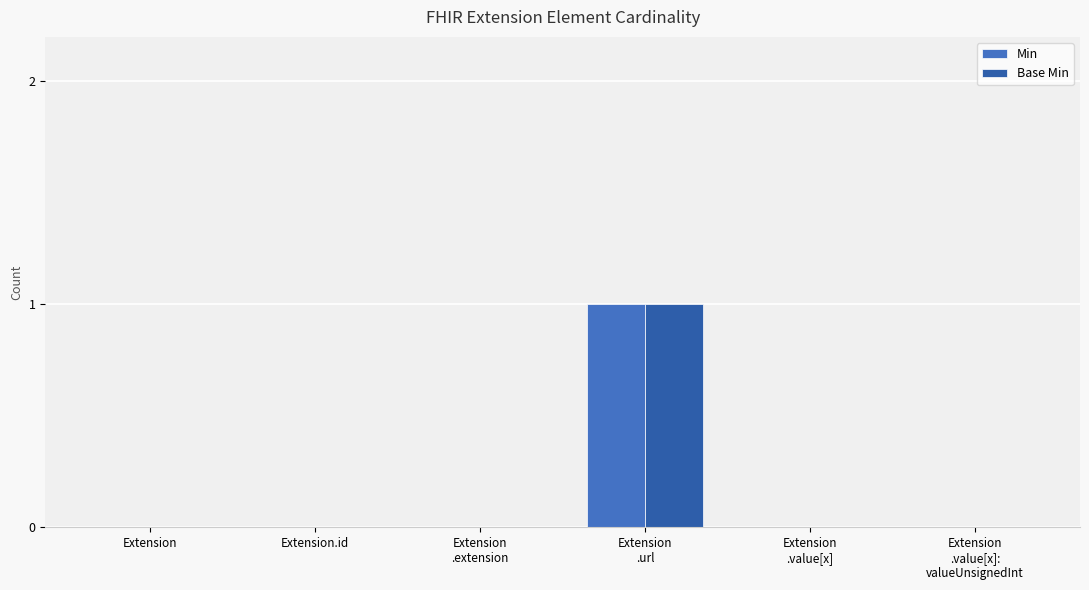

At which label does Base Min reach its peak?

Extension
.url